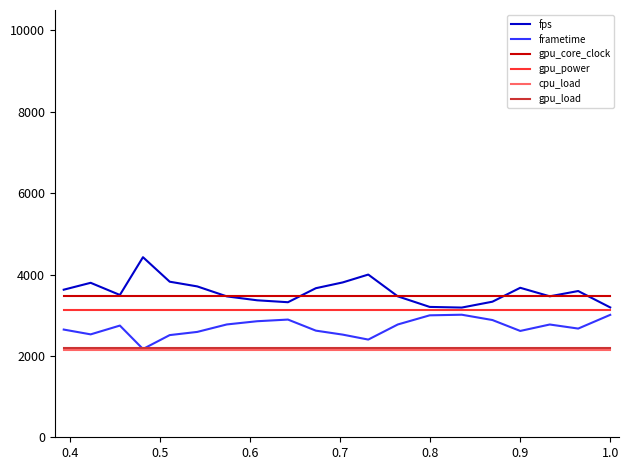

What is the greatest value displayed?

4425.5